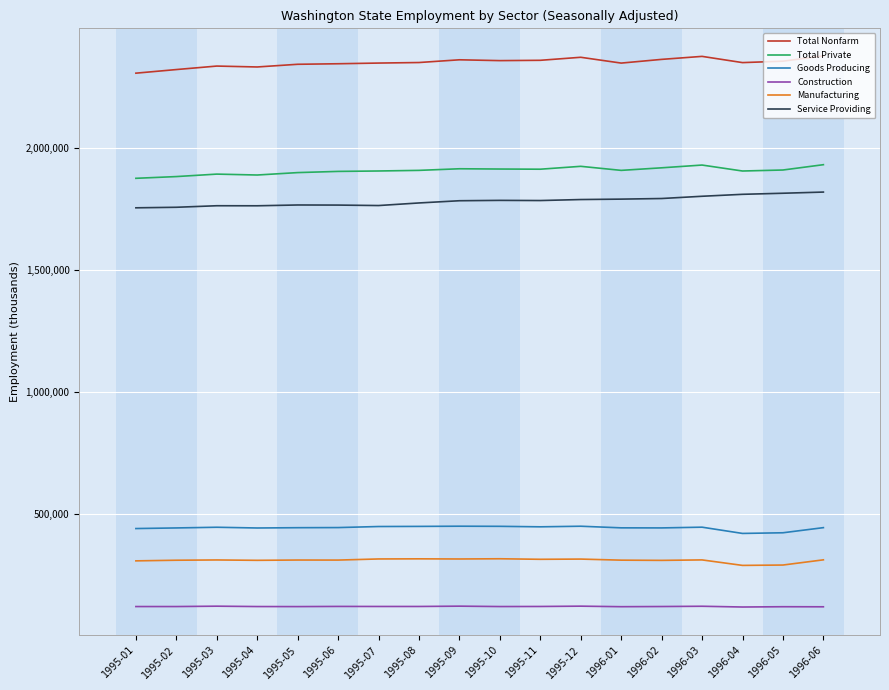

What position from the left is 1996-04?

16